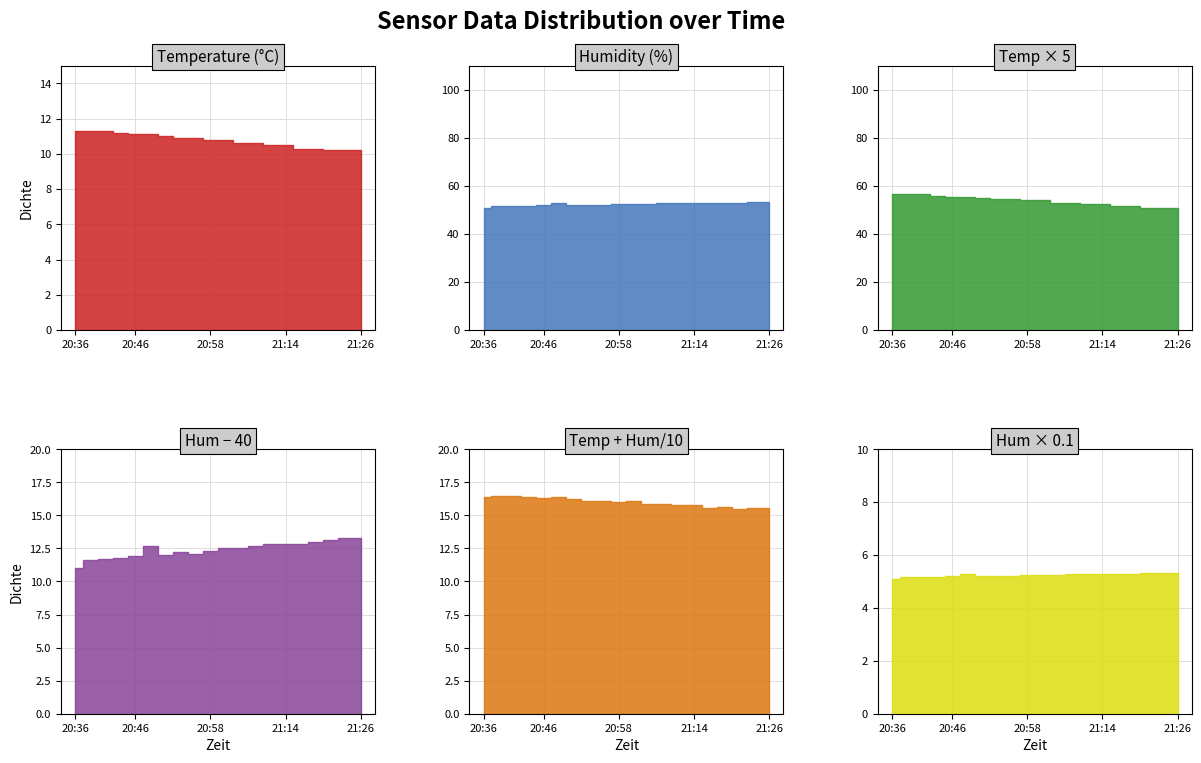

Rank the categories by humidity value from lowest to highest.

20:36, 20:38, 20:41, 20:43, 20:46, 20:50, 20:55, 20:53, 20:58, 21:00, 21:07, 20:48, 21:09, 21:12, 21:14, 21:17, 21:19, 21:21, 21:24, 21:26